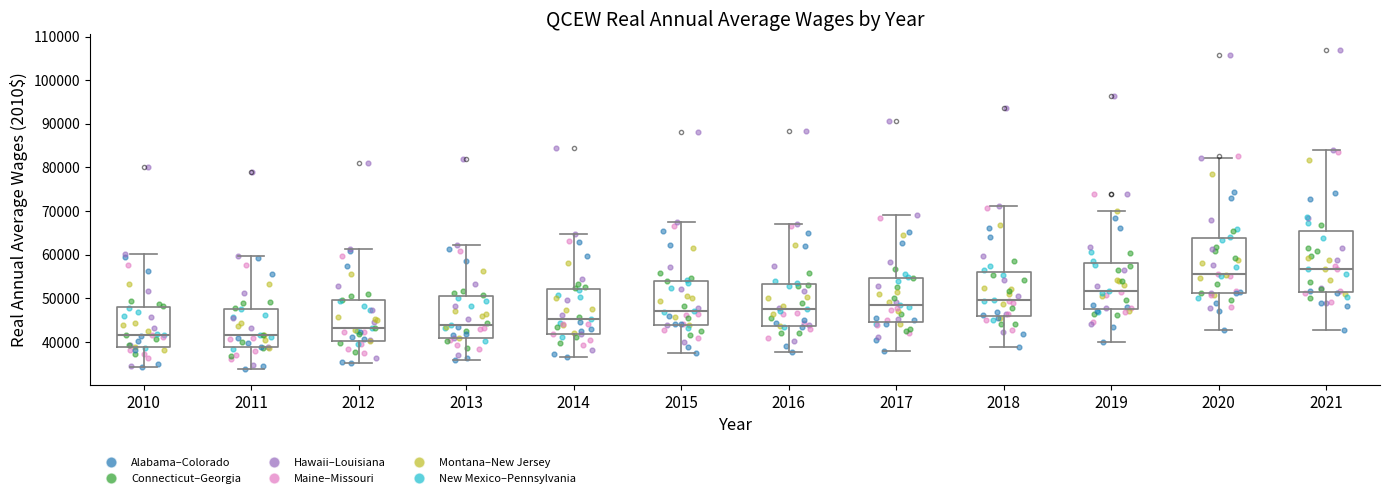

Reading left to right, read every box against the y-axis: the position of its median line, the range the box covers, and the ends of its whiskers. The values are not printed on the chart, so give them approximately, as read against the axis.

2010: median 42000, box 39000 to 48000, whiskers 34000 to 60000
2011: median 42000, box 39000 to 48000, whiskers 34000 to 60000
2012: median 43000, box 40000 to 50000, whiskers 35000 to 61000
2013: median 44000, box 41000 to 50000, whiskers 36000 to 62000
2014: median 45000, box 42000 to 52000, whiskers 37000 to 65000
2015: median 47000, box 44000 to 54000, whiskers 38000 to 67000
2016: median 48000, box 44000 to 53000, whiskers 38000 to 67000
2017: median 49000, box 45000 to 55000, whiskers 38000 to 69000
2018: median 50000, box 46000 to 56000, whiskers 39000 to 71000
2019: median 52000, box 47000 to 58000, whiskers 40000 to 70000
2020: median 56000, box 51000 to 64000, whiskers 43000 to 82000
2021: median 57000, box 52000 to 65000, whiskers 43000 to 84000